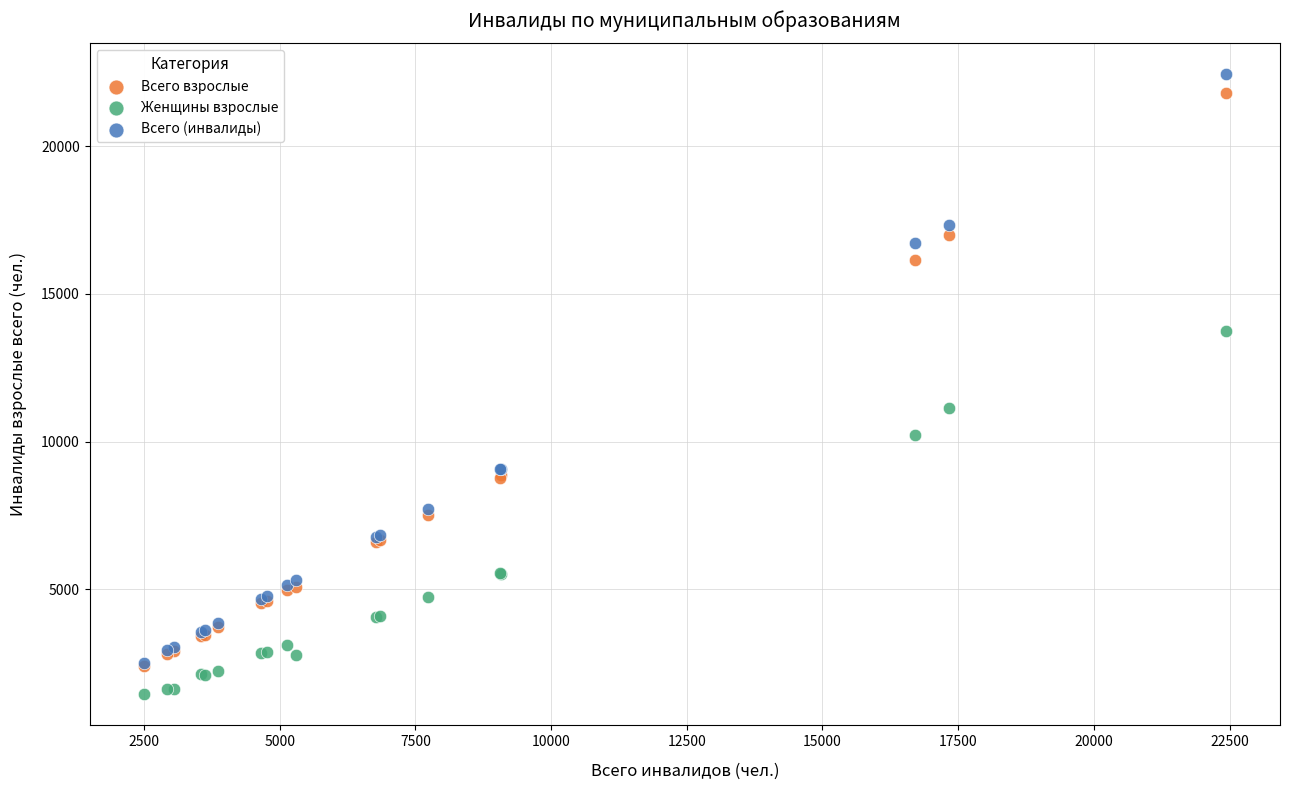

Which series reaches the maximum Y coordinate?

Всего (инвалиды)